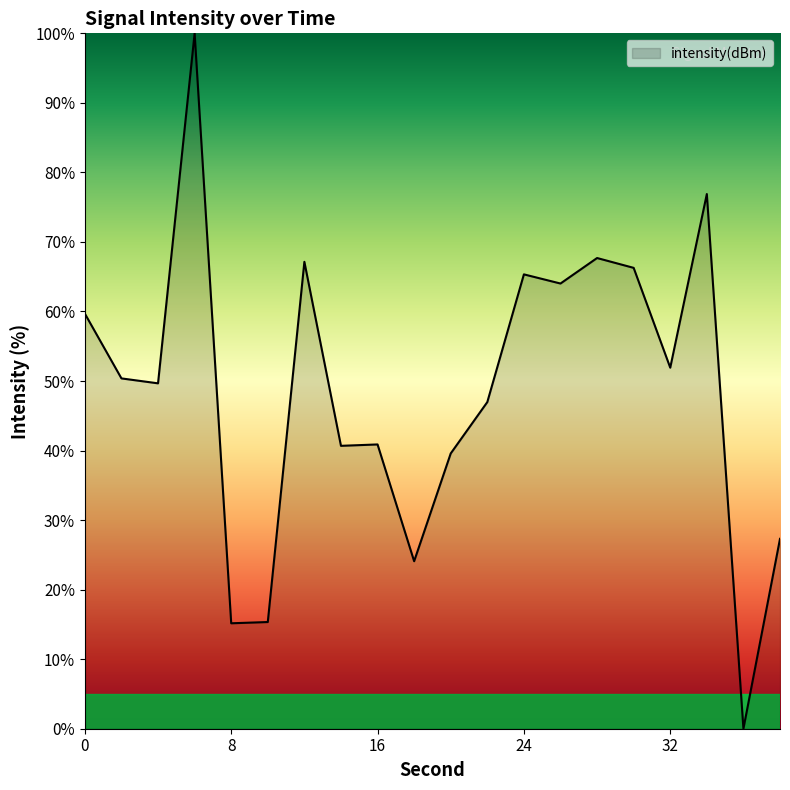

What is the difference between the maximum and minimum values?

100.0